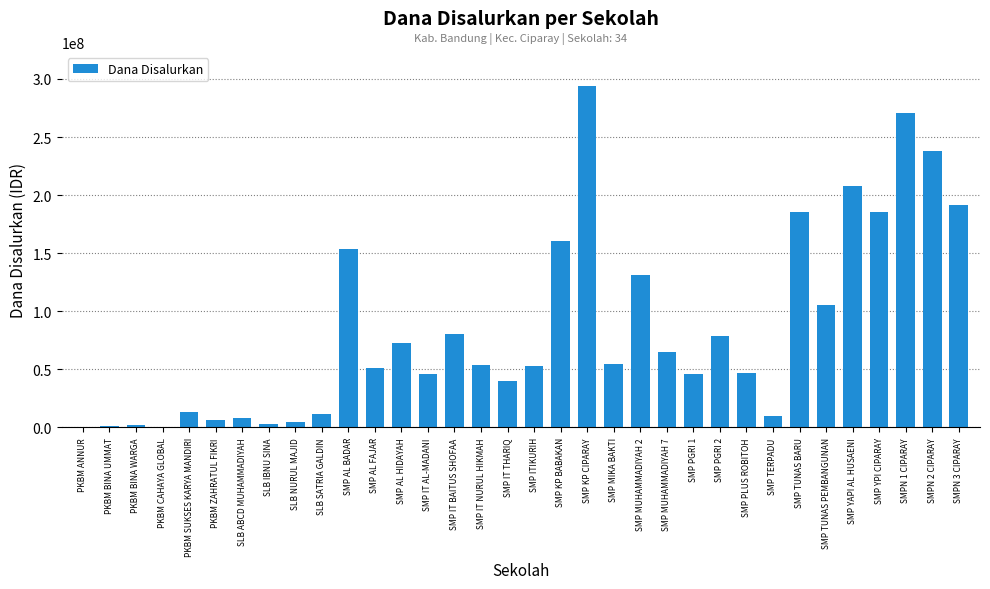

Which category has the highest value across all series?

SMP KP CIPARAY